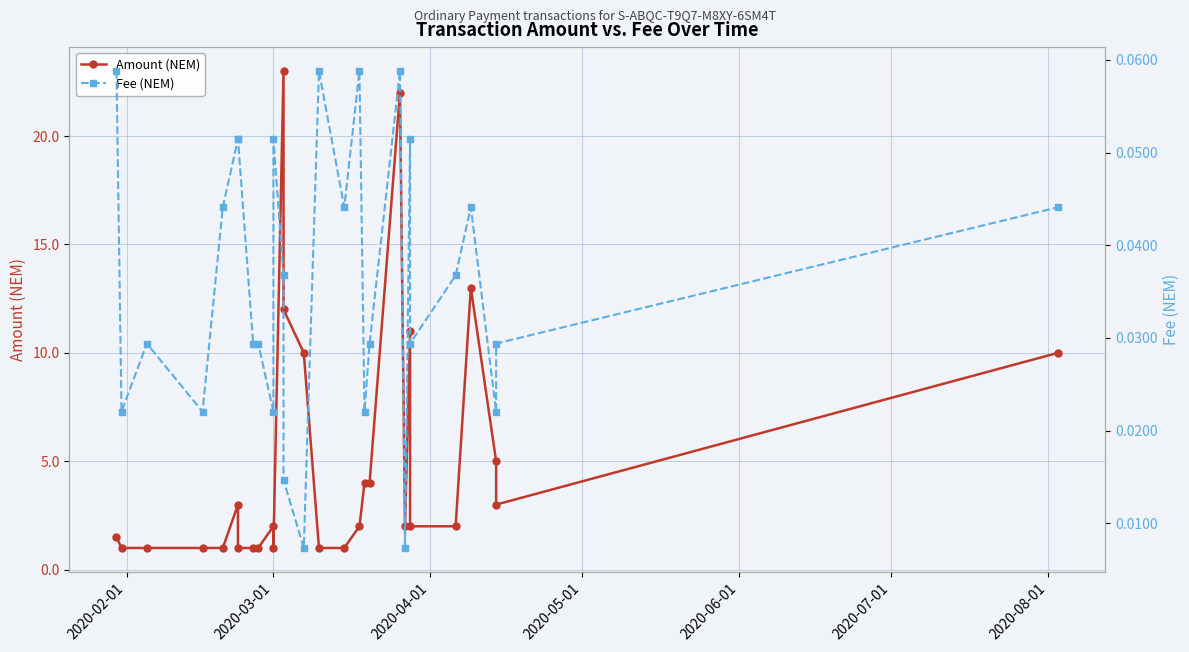

Which series has the widest spread of values?

Amount (NEM)